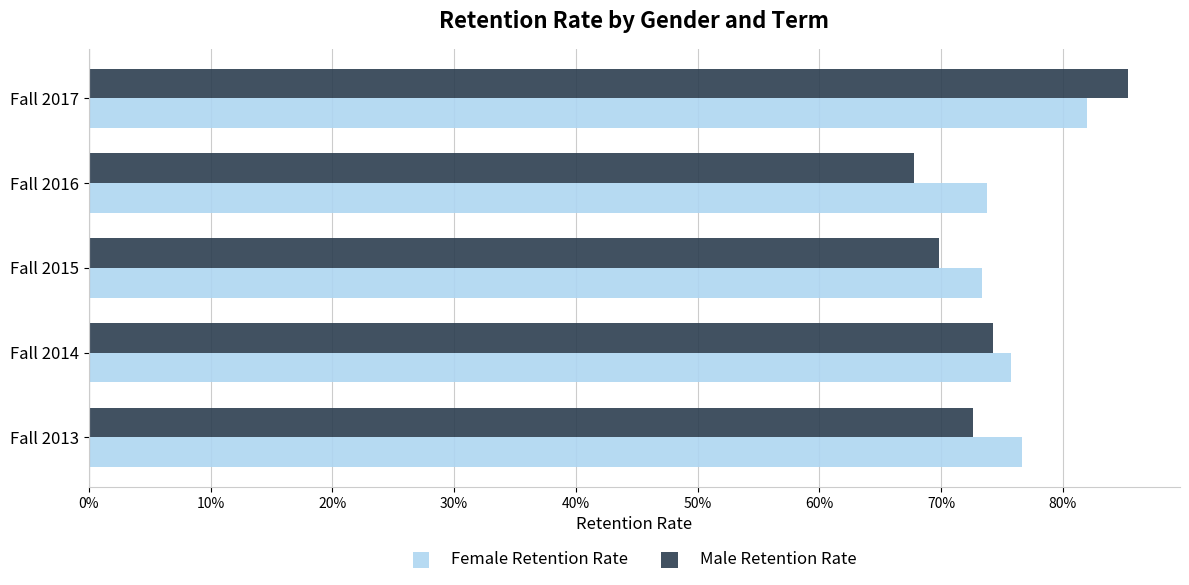

Where is Male Retention Rate nearest to the value 0?

Fall 2016